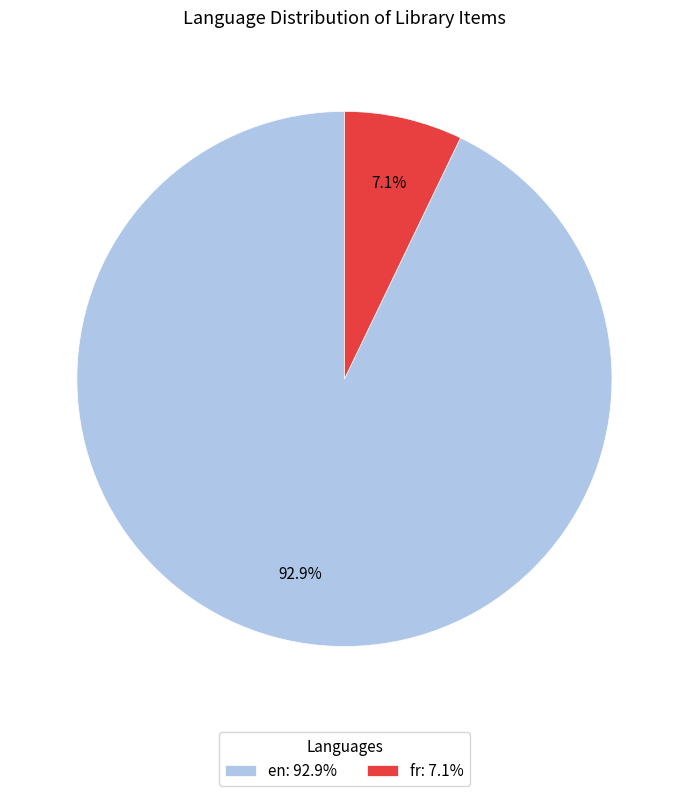

What is the ratio of the value at fr to the value at en?

0.1